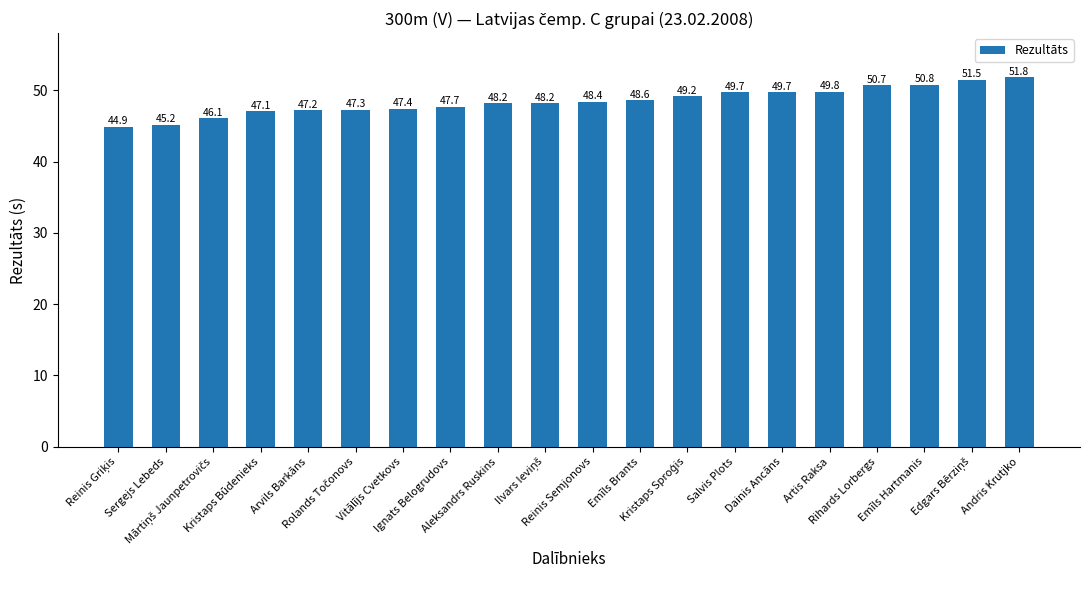

What is the value of the 20th bar from the left?

51.8